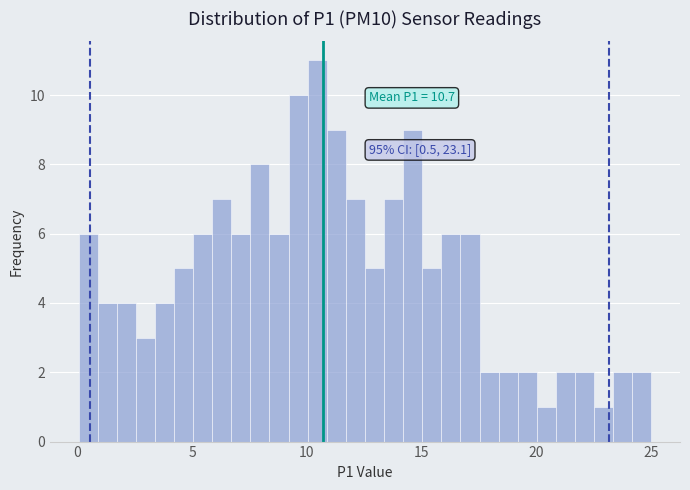

Read against the x-axis, roughly where is the centre of the tallest bar?

10.5